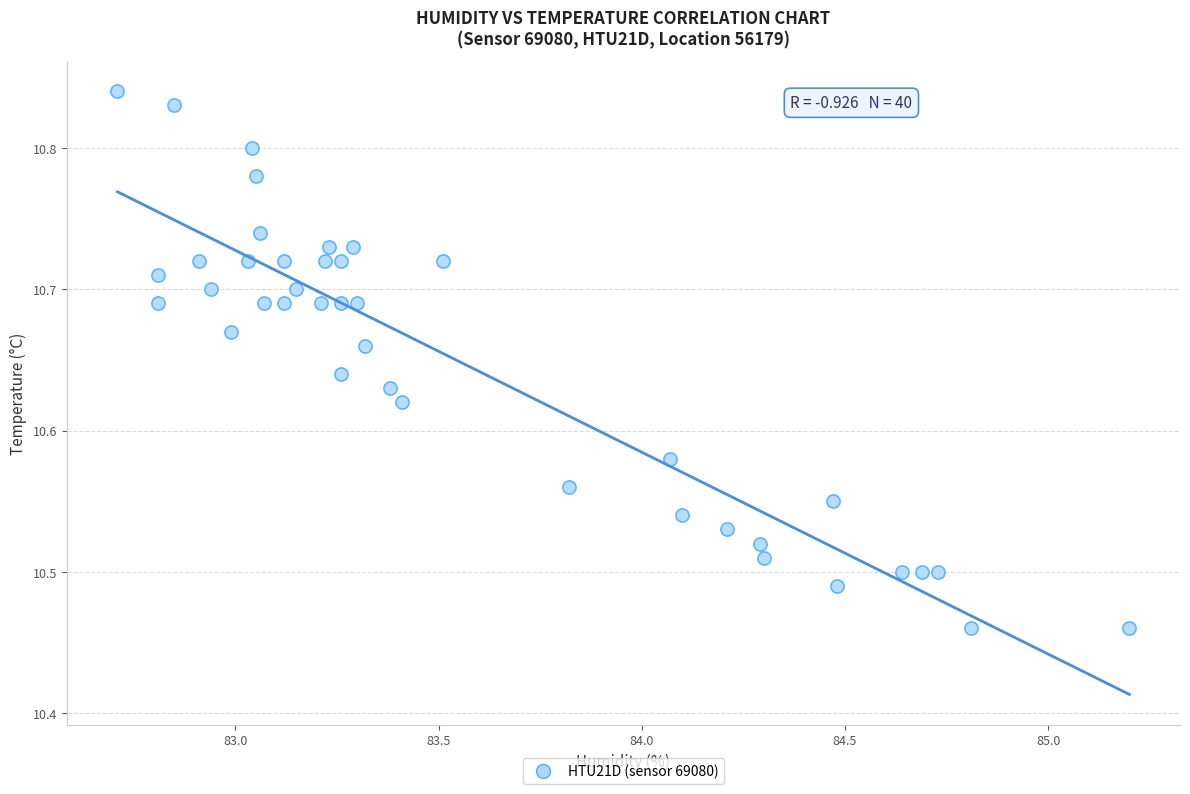

What is the range of X values (max minus min)?

2.5